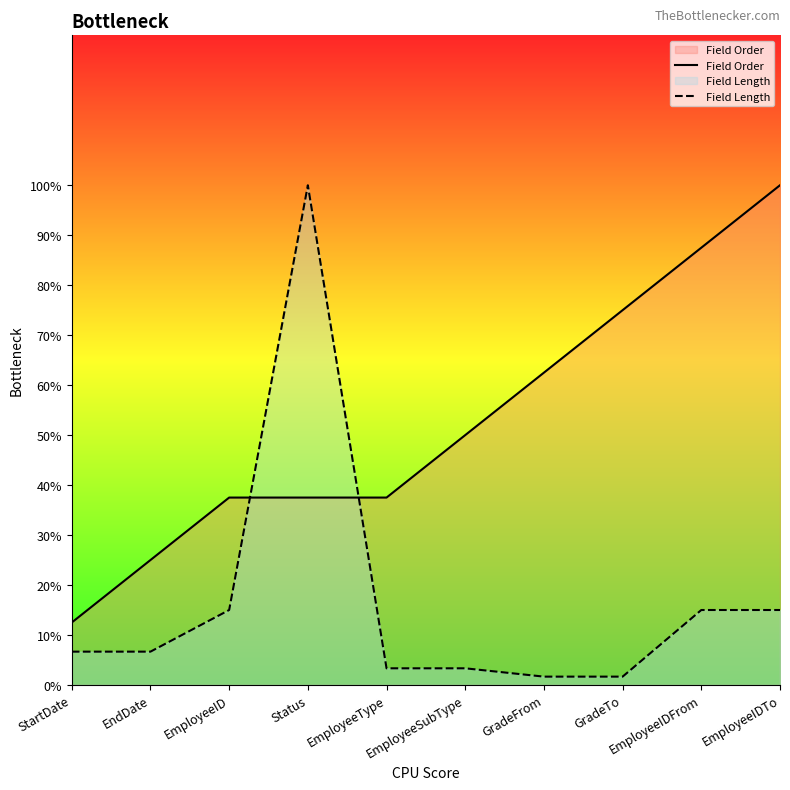

What is the highest value of the Field Length series?

100.0